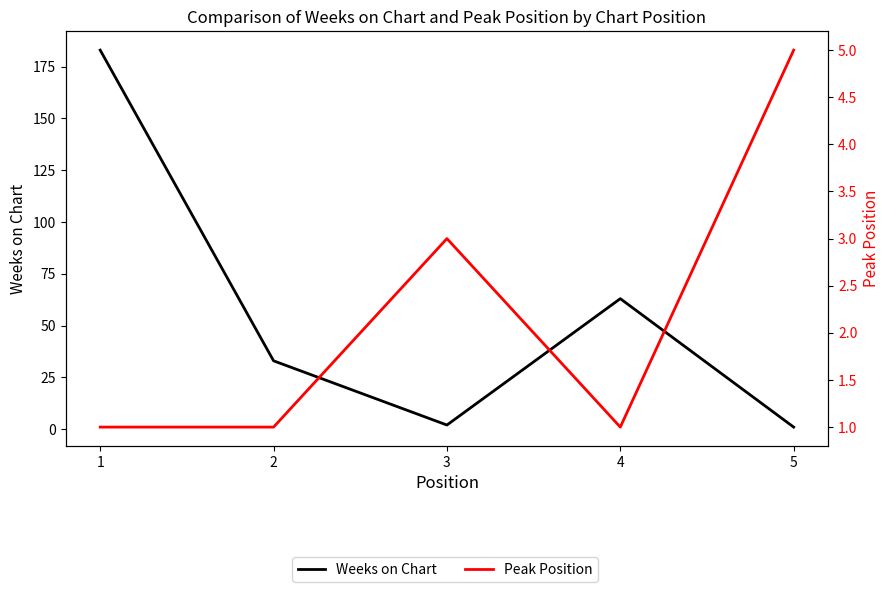

Which series ends up on top after the final intersection of Peak Position and Weeks on Chart?

Peak Position